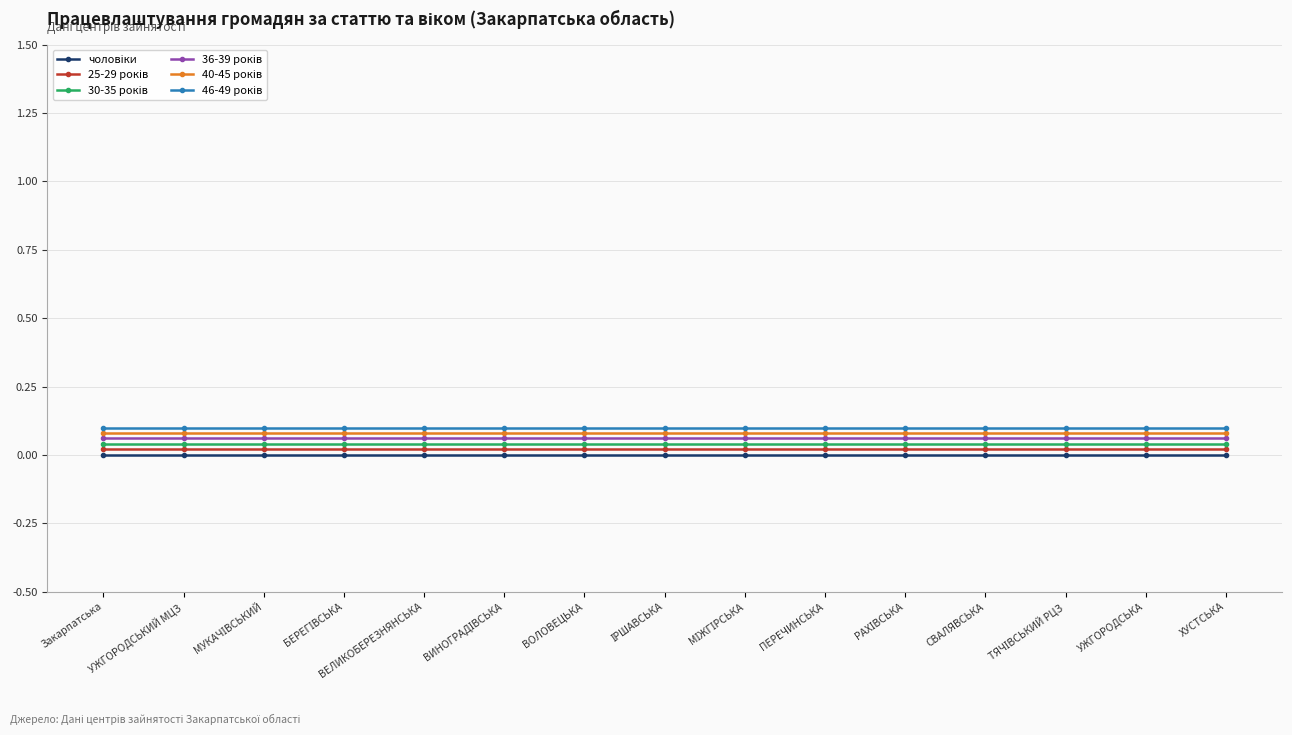

True or false: 40-45 років and 30-35 років intersect in this chart.

False